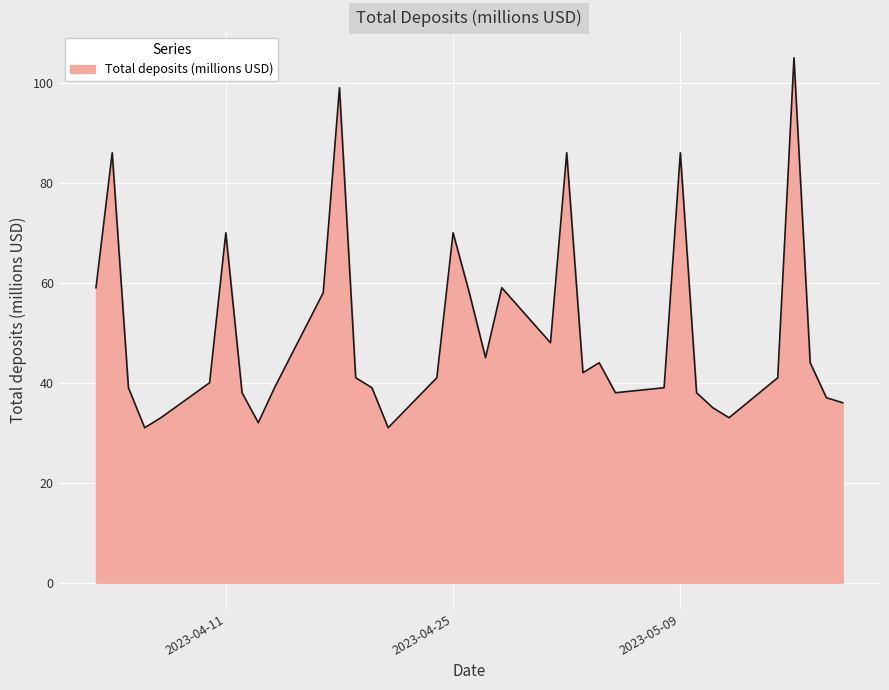

What is the maximum value shown in the chart?

105